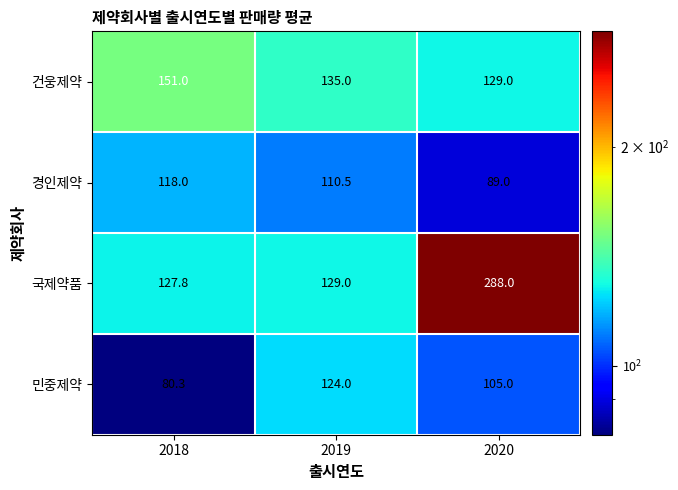

Reading right to left, what are all the values shown in this chart?

건웅제약: 2020=129.0	2019=135.0	2018=151.0
경인제약: 2020=89.0	2019=110.5	2018=118.0
국제약품: 2020=288.0	2019=129.0	2018=127.8
민중제약: 2020=105.0	2019=124.0	2018=80.3